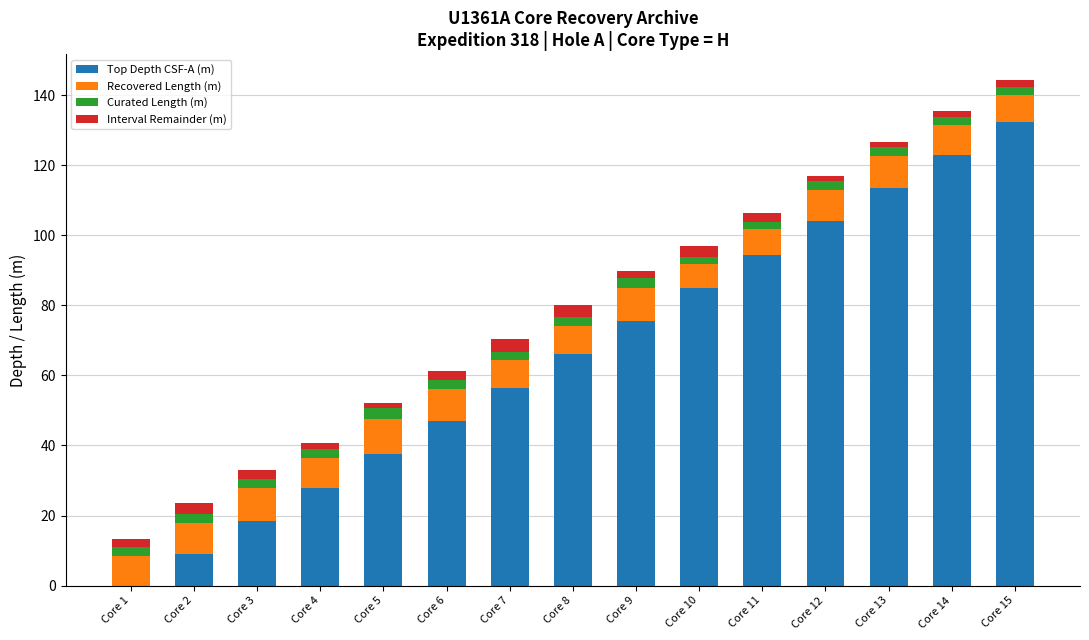

What is the maximum value for Top Depth CSF-A (m)?

132.5